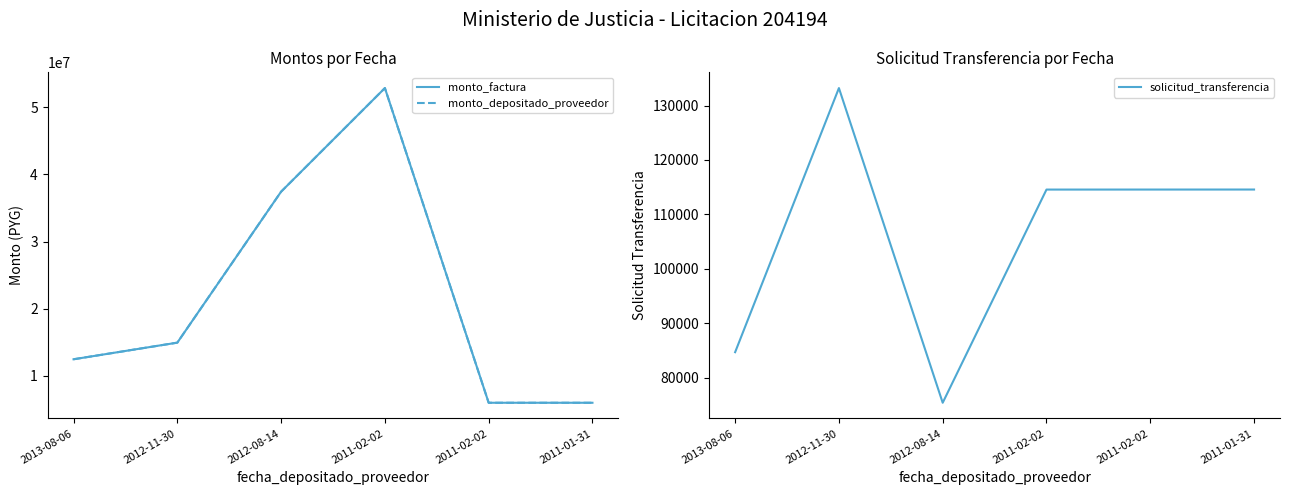

Reading left to right, list all the values displayed in this chart.

monto_factura: 12475000	14950000	37425000	52850000	6000000	6000000
monto_depositado_proveedor: 12475000	14950000	37425000	52850000	6000000	6000000
solicitud_transferencia: 84682	133215	75389	114563	114567	114571